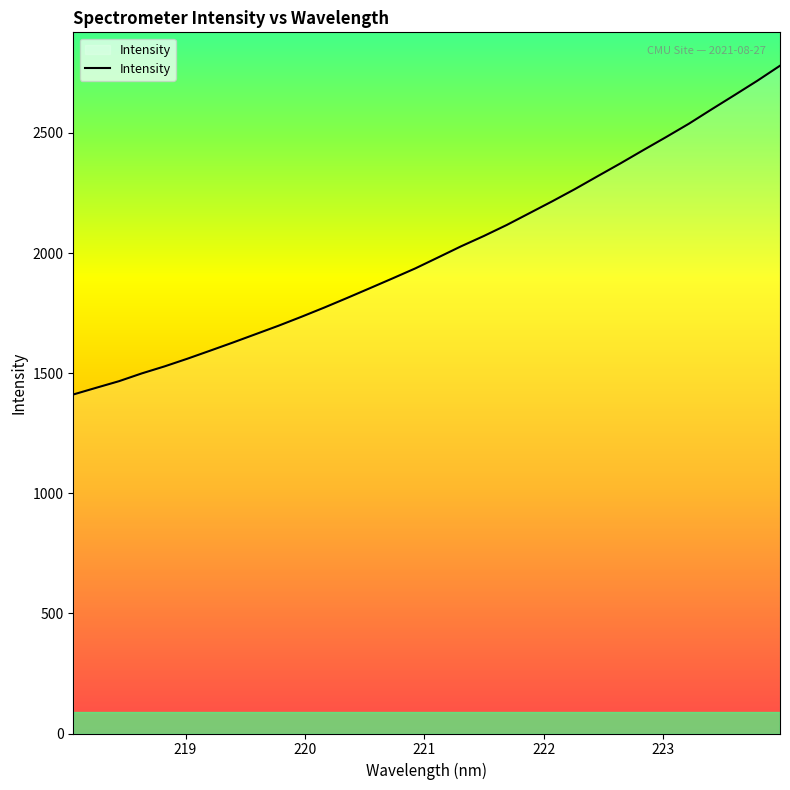

What is the maximum value shown in the chart?

2780.1